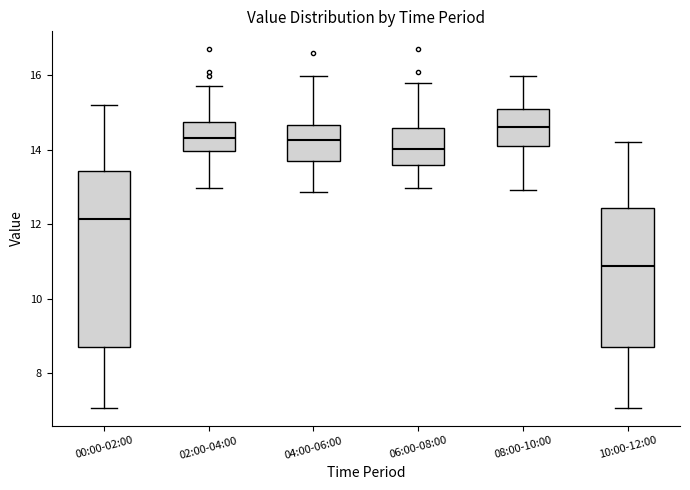

Comparing the boxes themselves (not the whiskers), which one is the tallest?

00:00-02:00